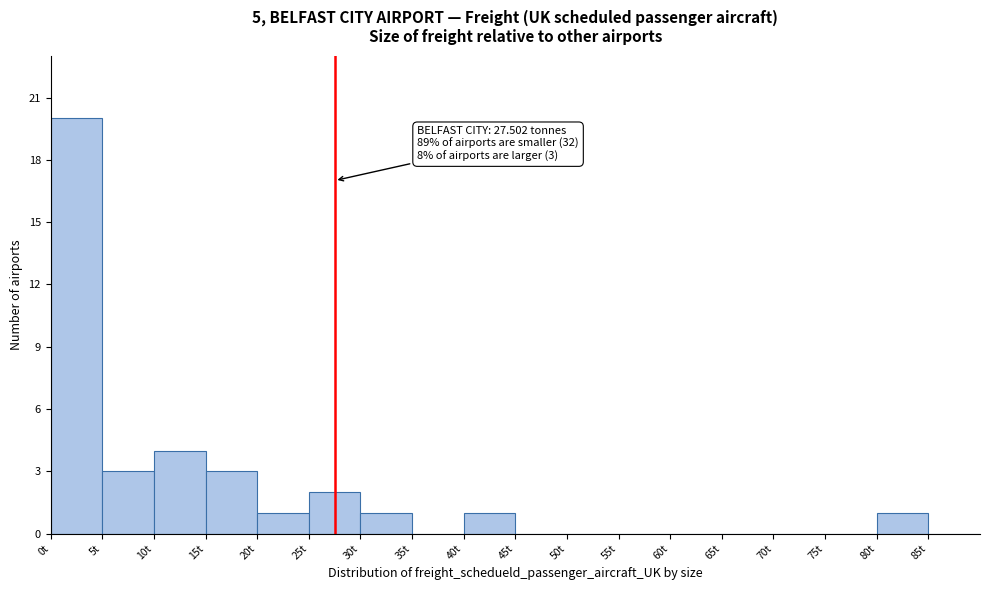

Over which range of the x-axis is the bar tallest?

0 to 5